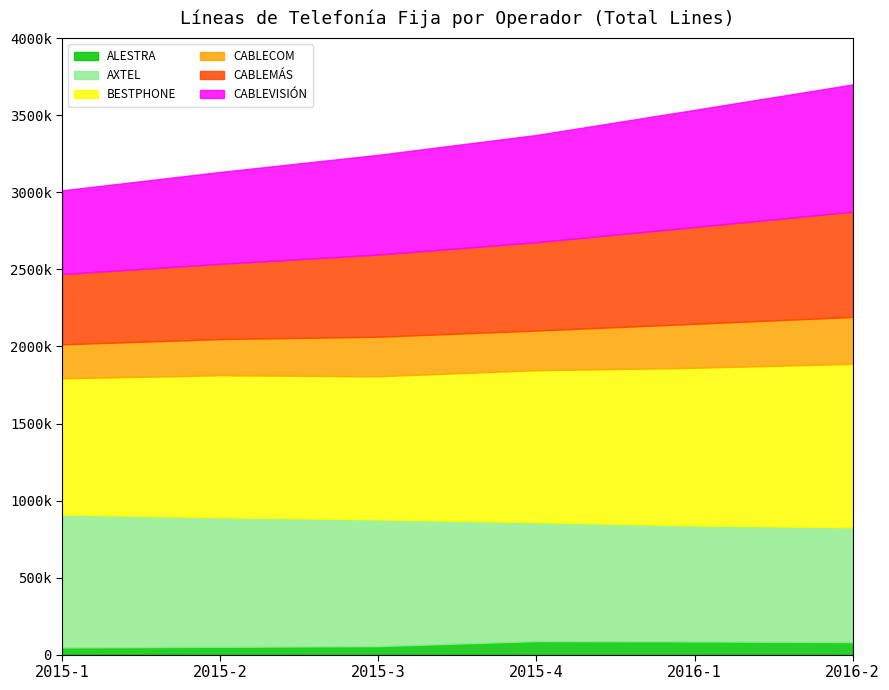

What are all the series names shown in the legend?

ALESTRA, AXTEL, BESTPHONE, CABLECOM, CABLEMÁS, CABLEVISIÓN